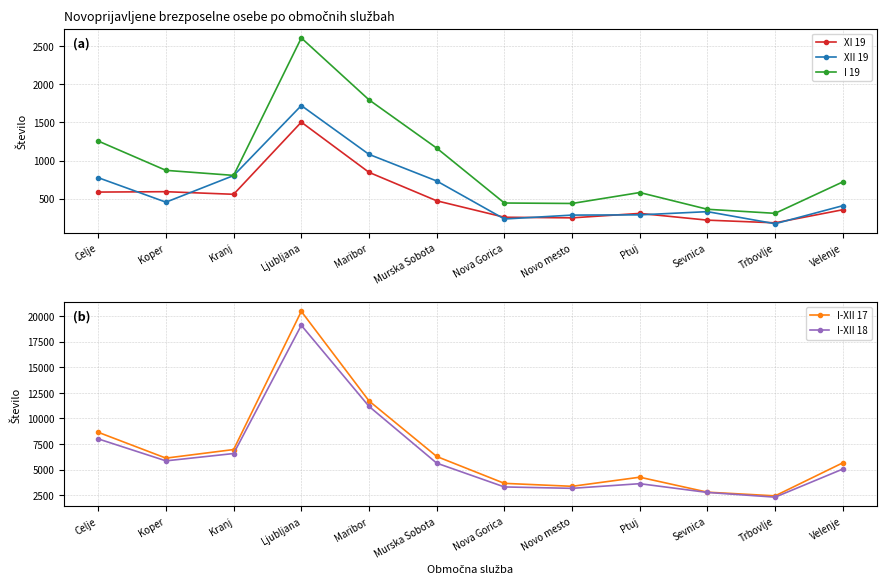

What is the label of the 11th point from the left?

Trbovlje